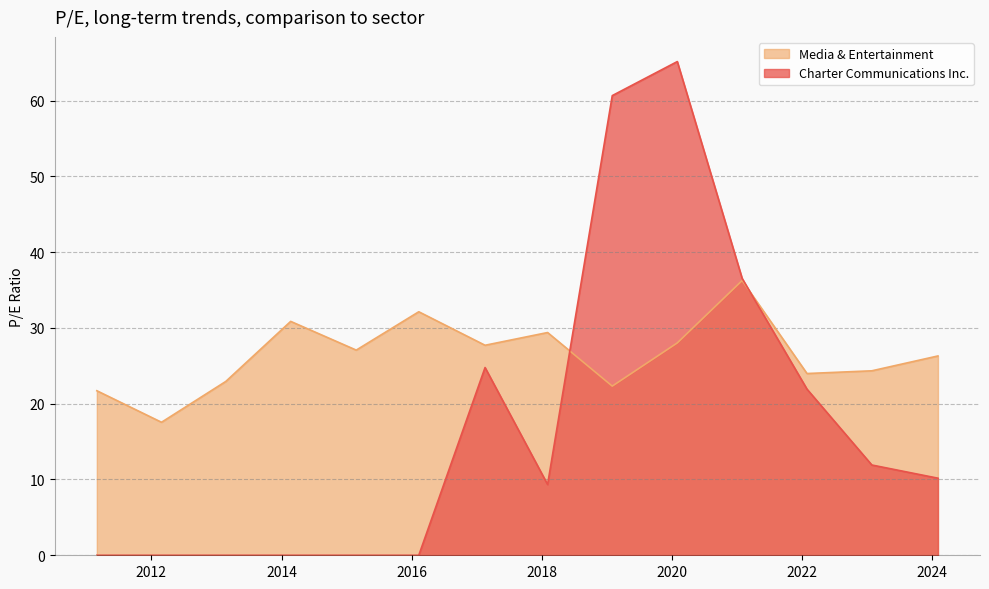

What is the sum of all Media & Entertainment values?

370.6